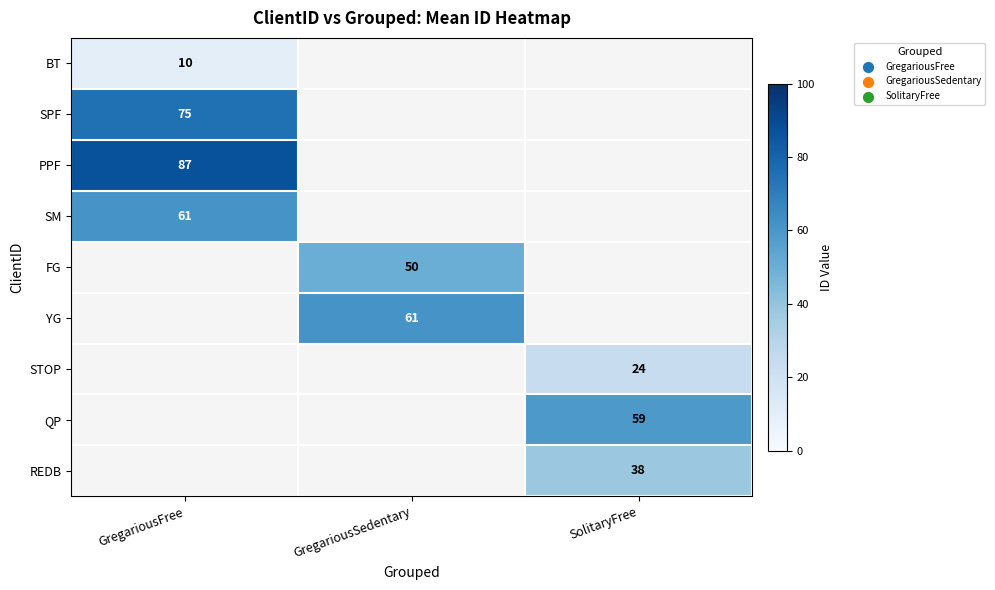

Is it true that SM equals 61 at GregariousFree?

True